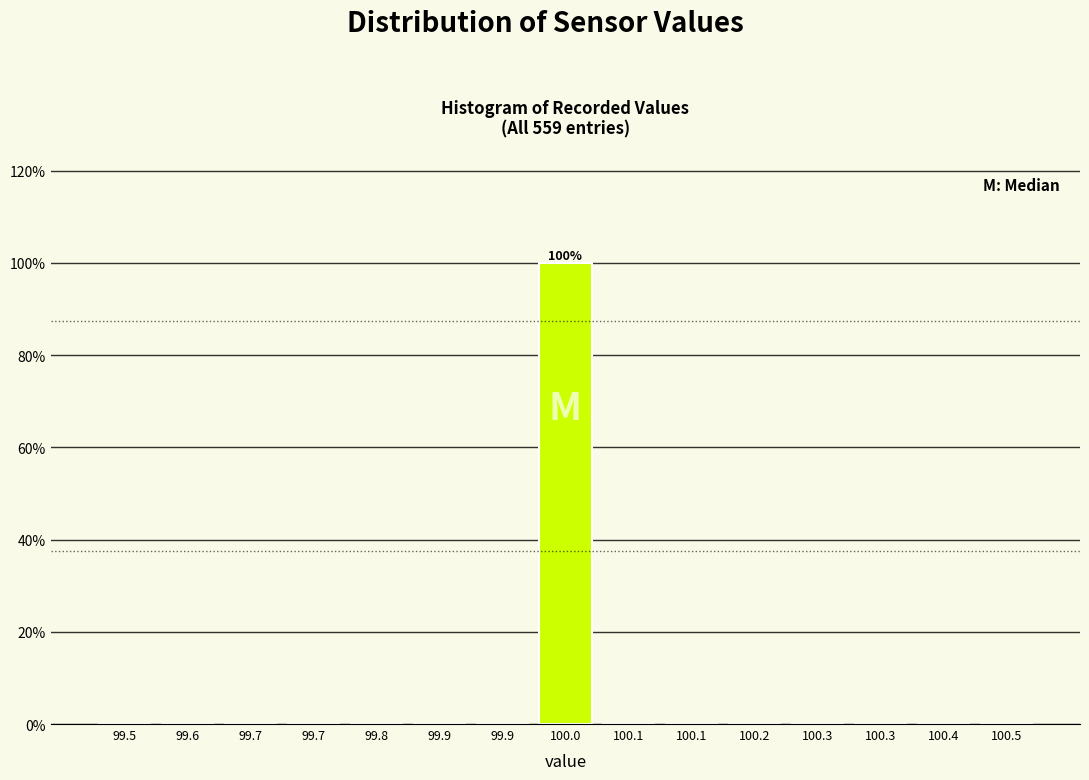

Are the bars horizontal?

No